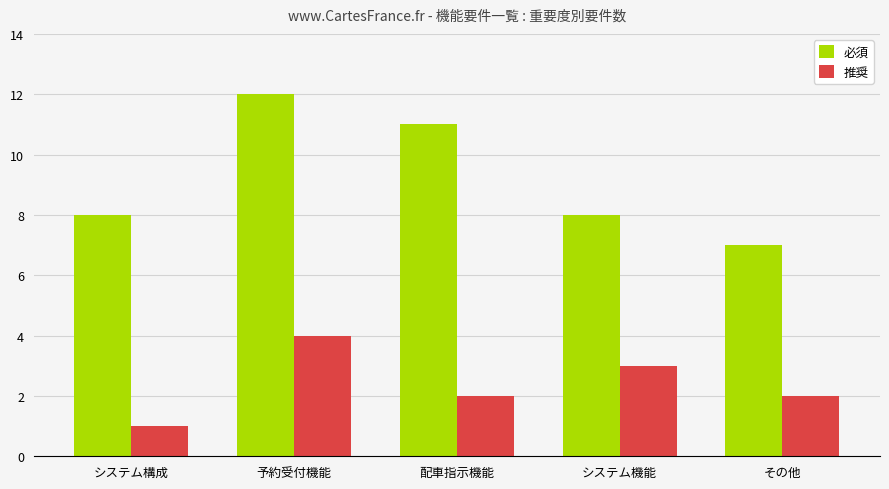

Which category has the highest value in the 必須 series?

予約受付機能